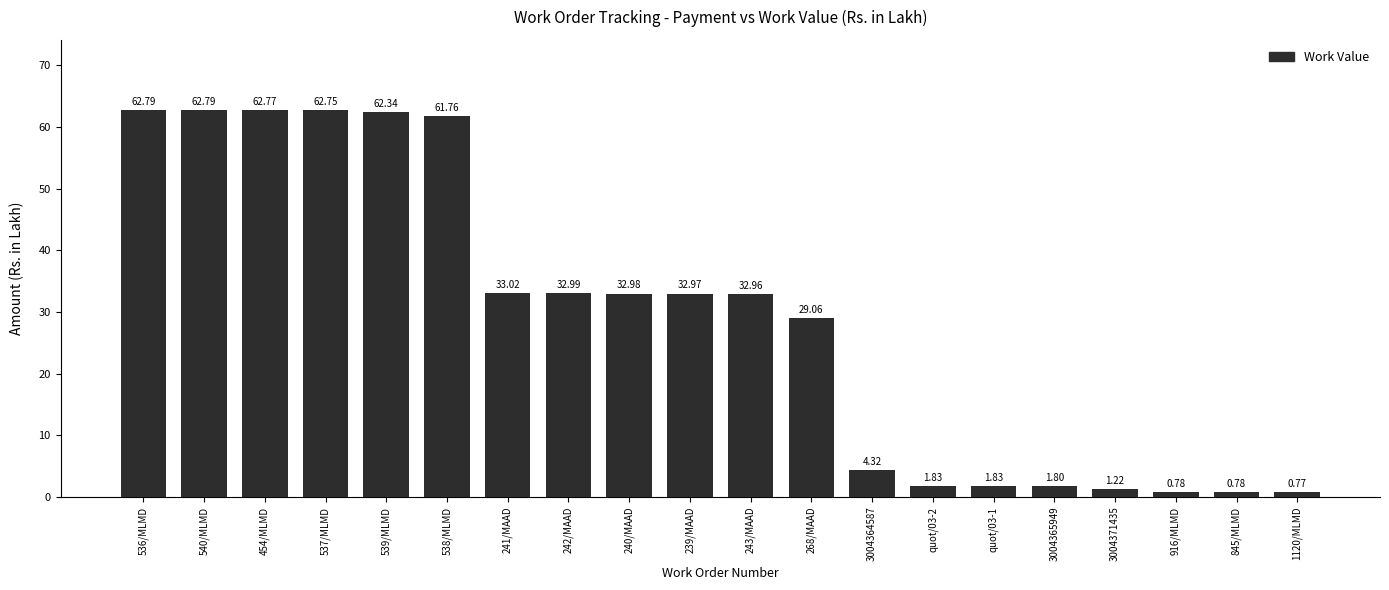

The value at 240/MAAD is 22.0. True or false?

False